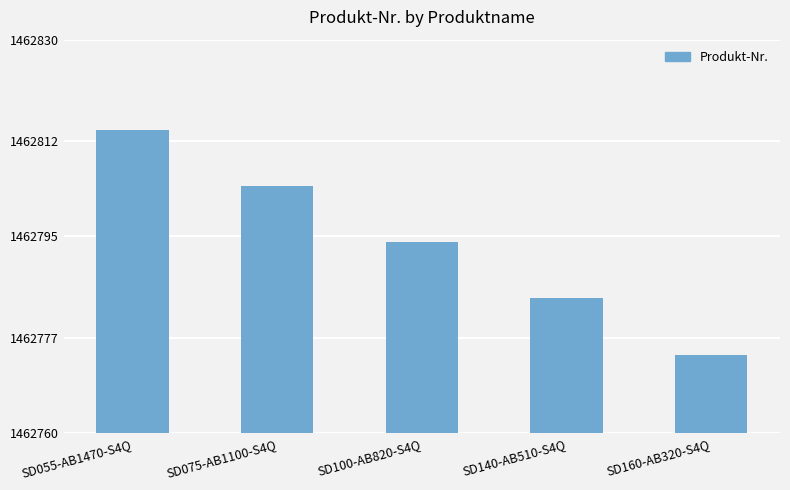

What is the label of the 1st bar from the right?

SD160-AB320-S4Q